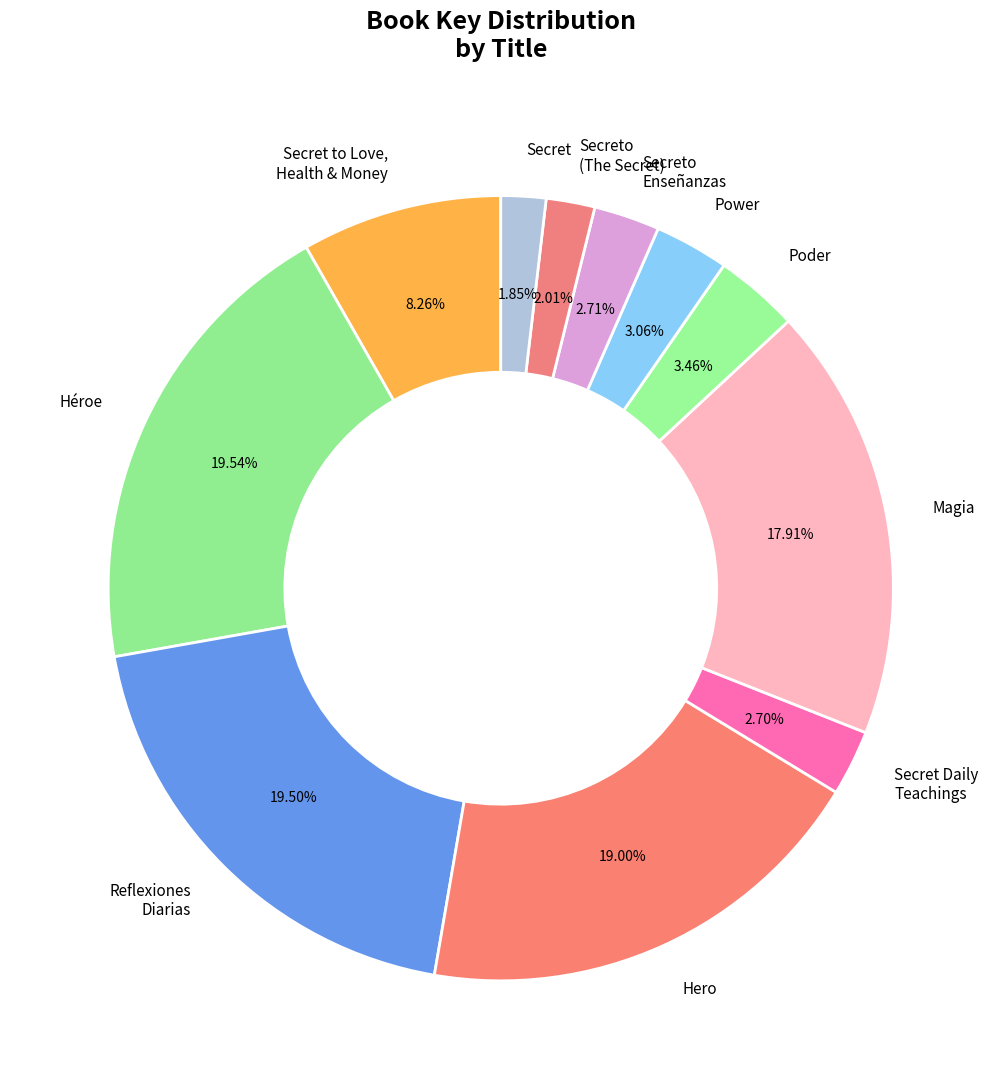

Which has a higher value, Secret to Love, Health & Money or Reflexiones Diarias?

Reflexiones Diarias